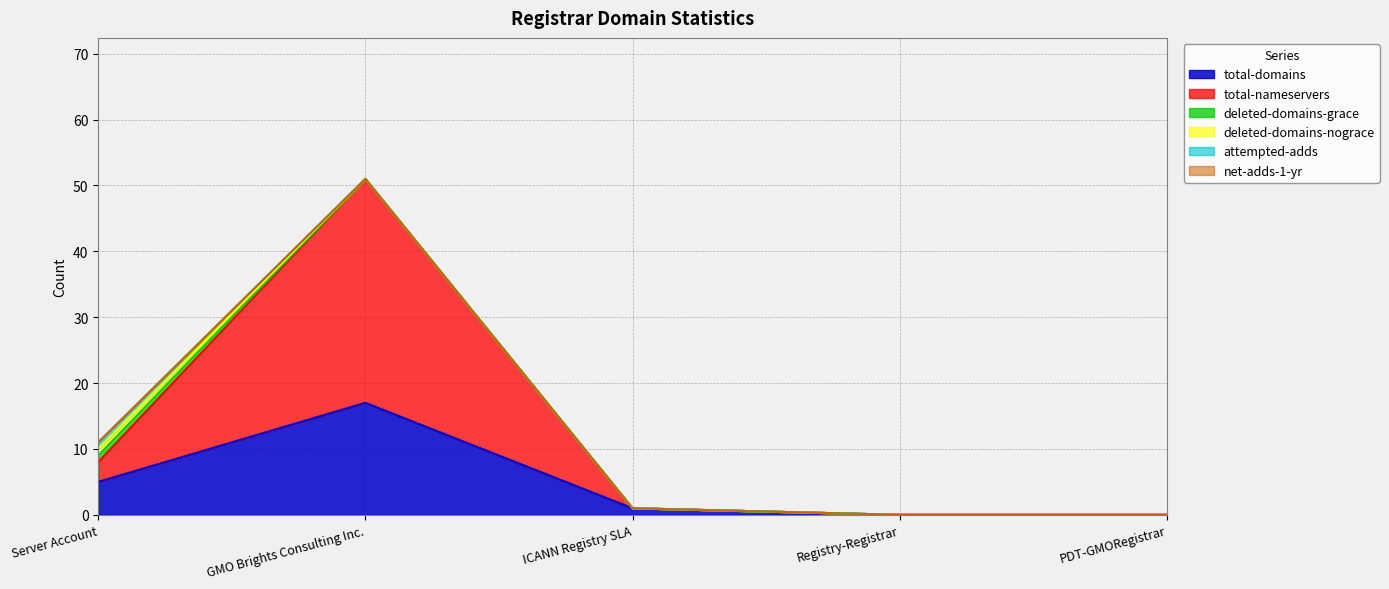

What are all the series names shown in the legend?

total-domains, total-nameservers, deleted-domains-grace, deleted-domains-nograce, attempted-adds, net-adds-1-yr